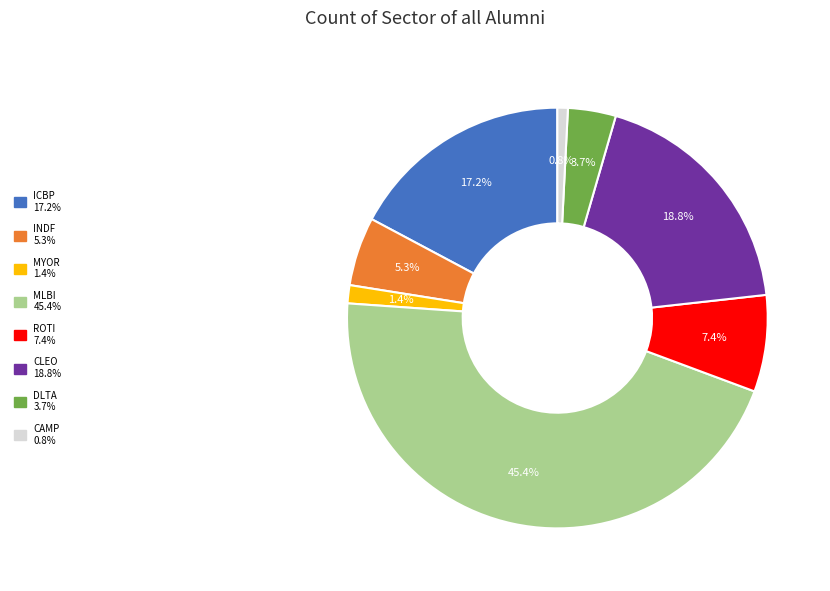

The CLEO slice represents 19% of the pie. True or false?

True